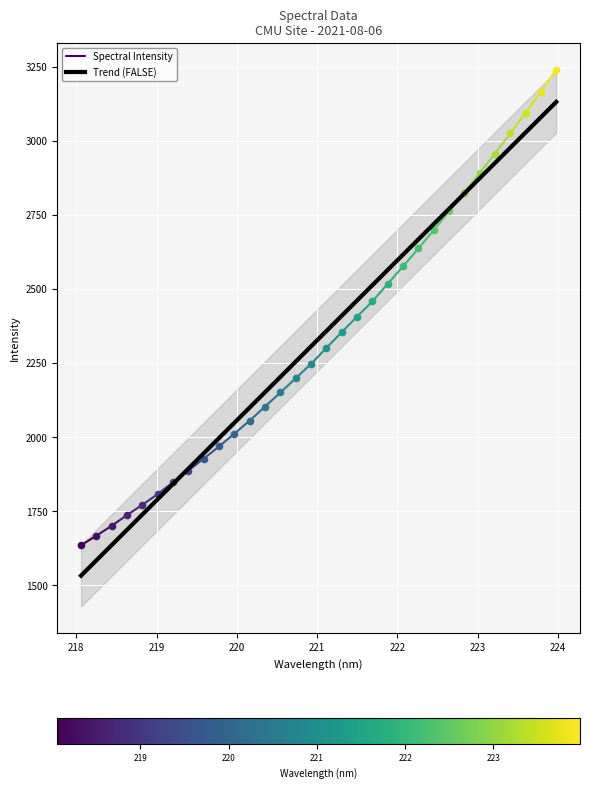

Which has a higher value, 221.3083 or 220.3533?

221.3083